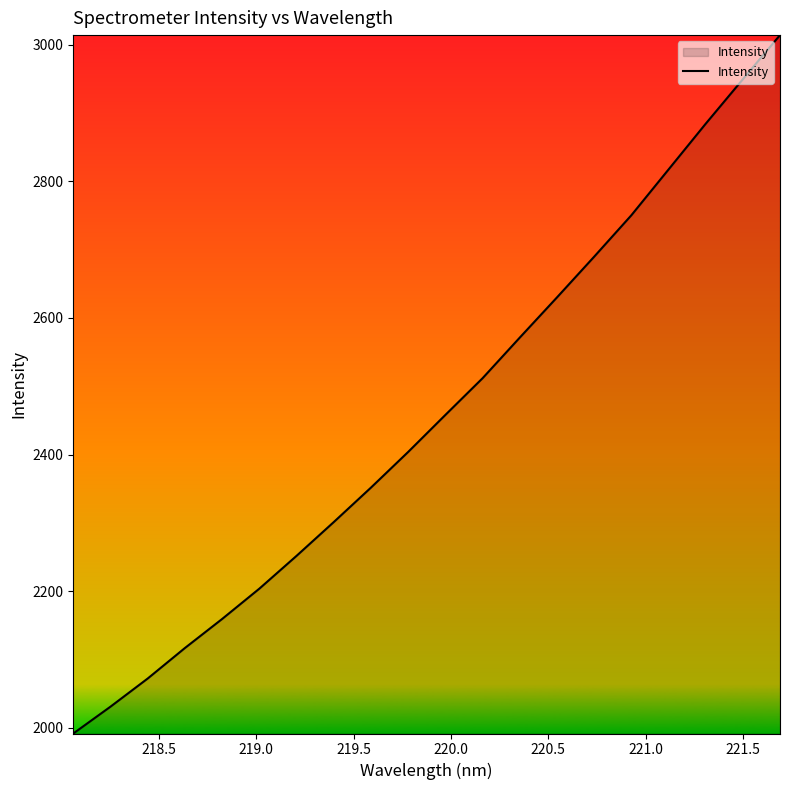

What is the difference between the maximum and minimum values?

1022.2